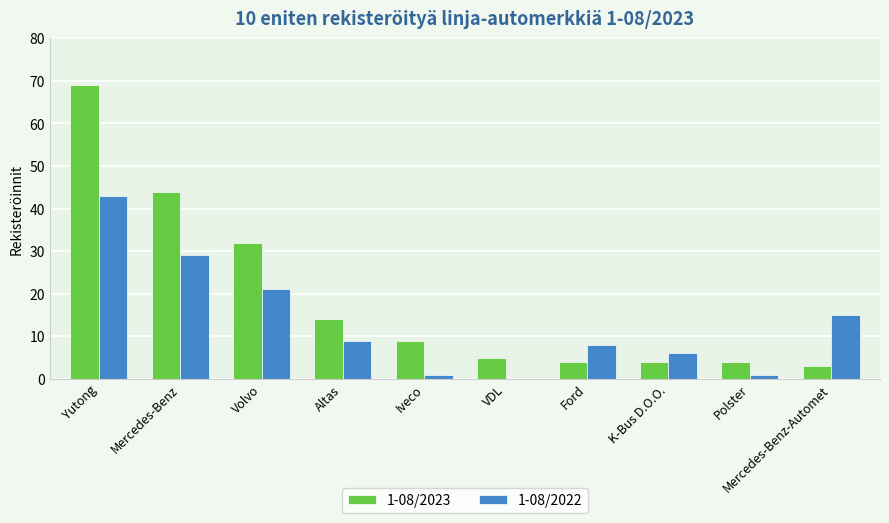

Reading right to left, list all the values displayed in this chart.

1-08/2023: Mercedes-Benz-Automet=3	Polster=4	K-Bus D.O.O.=4	Ford=4	VDL=5	Iveco=9	Altas=14	Volvo=32	Mercedes-Benz=44	Yutong=69
1-08/2022: Mercedes-Benz-Automet=15	Polster=1	K-Bus D.O.O.=6	Ford=8	VDL=0	Iveco=1	Altas=9	Volvo=21	Mercedes-Benz=29	Yutong=43